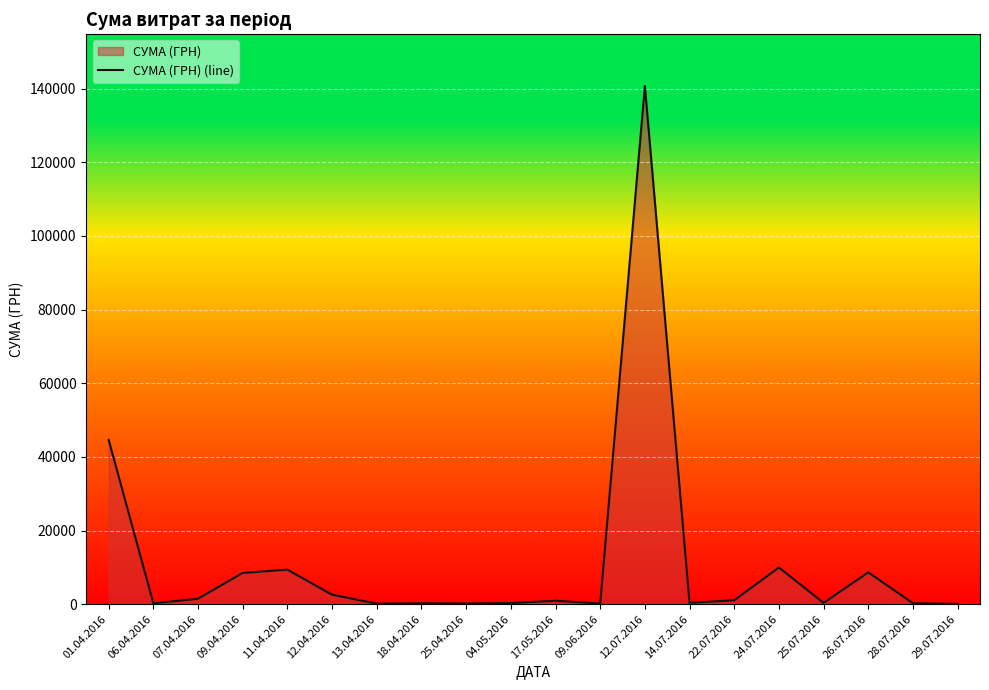

What is the difference between the maximum and second lowest values?

140532.3